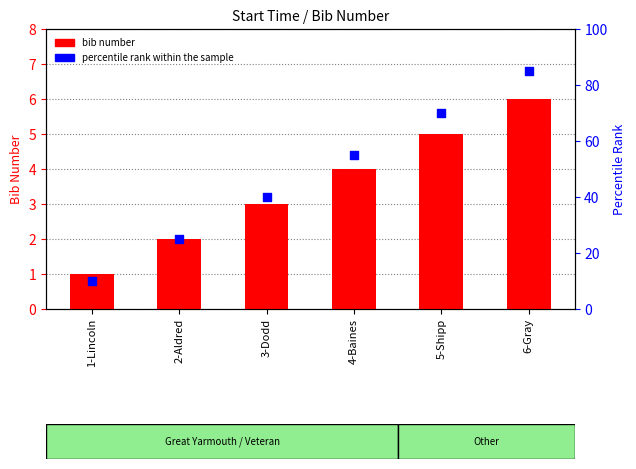

At how many categories does at least one series exceed 39?

4